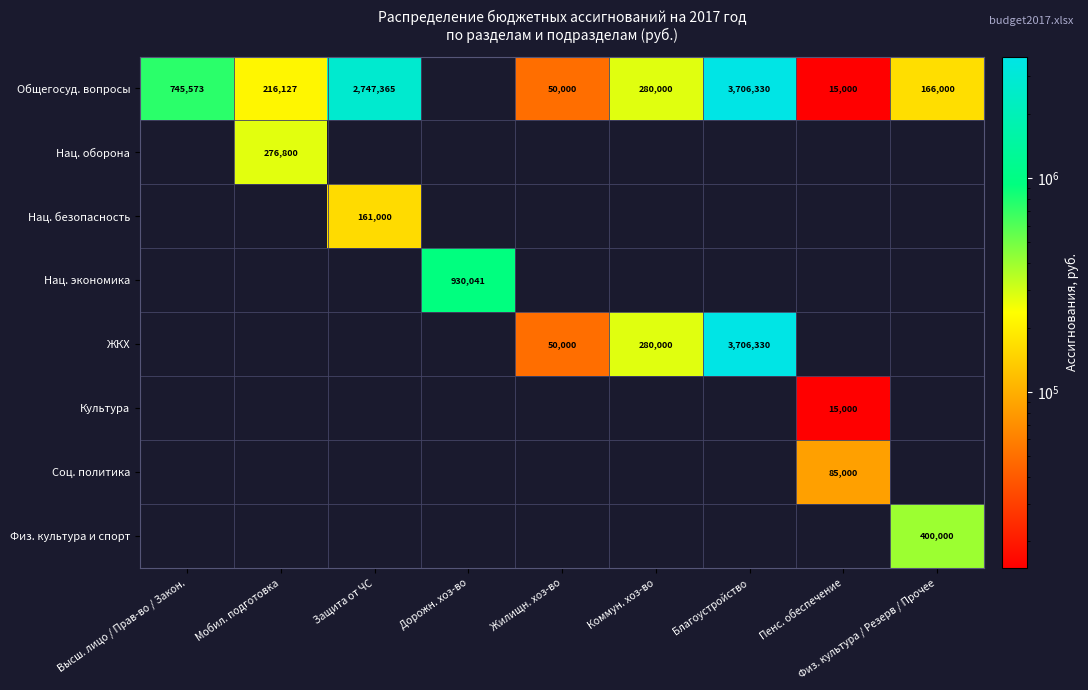

The ЖКХ series shows 425049 at Коммун. хоз-во. True or false?

False